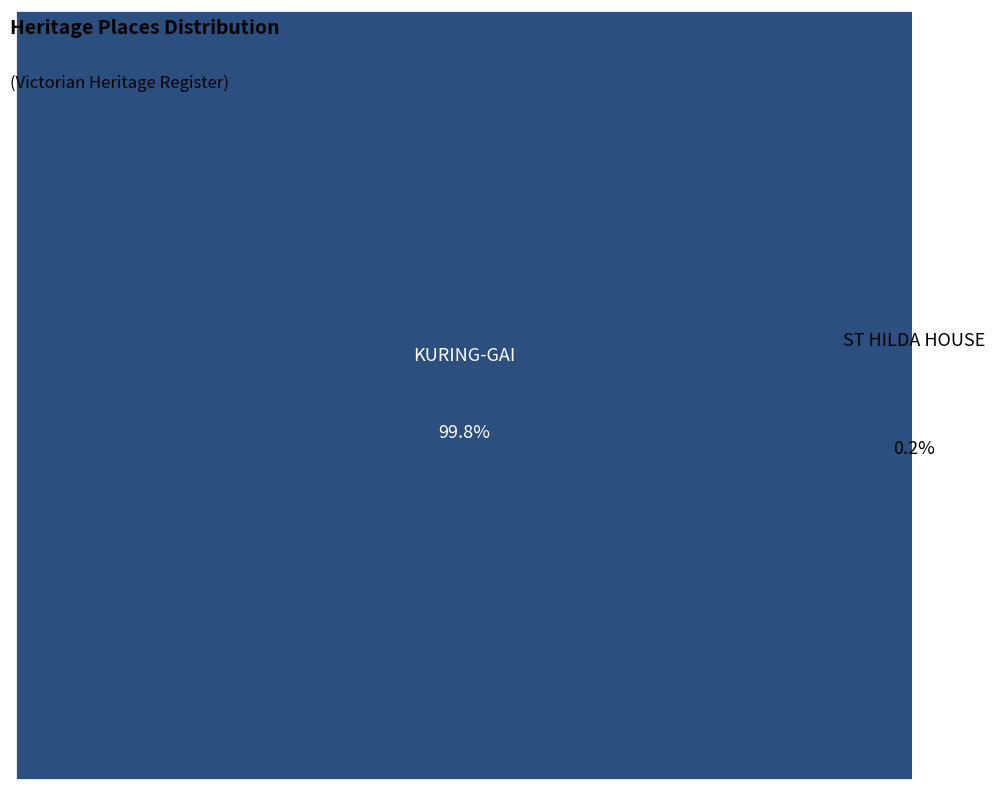

To the nearest percent, what is the average slice percentage?

50%